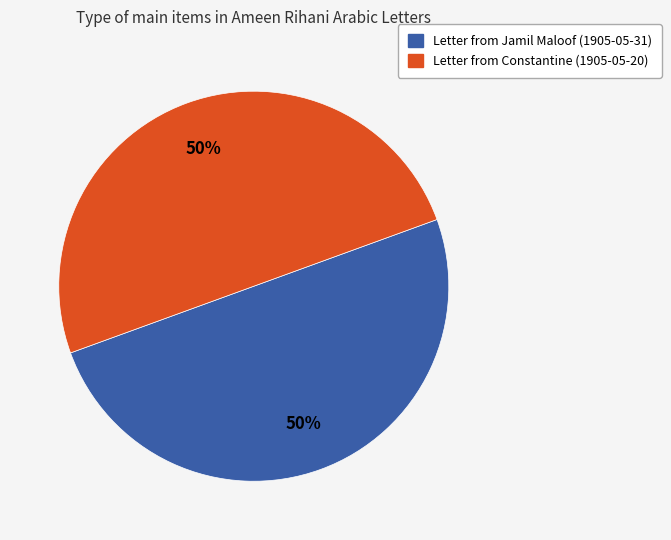

To the nearest percent, what is the average slice percentage?

50%